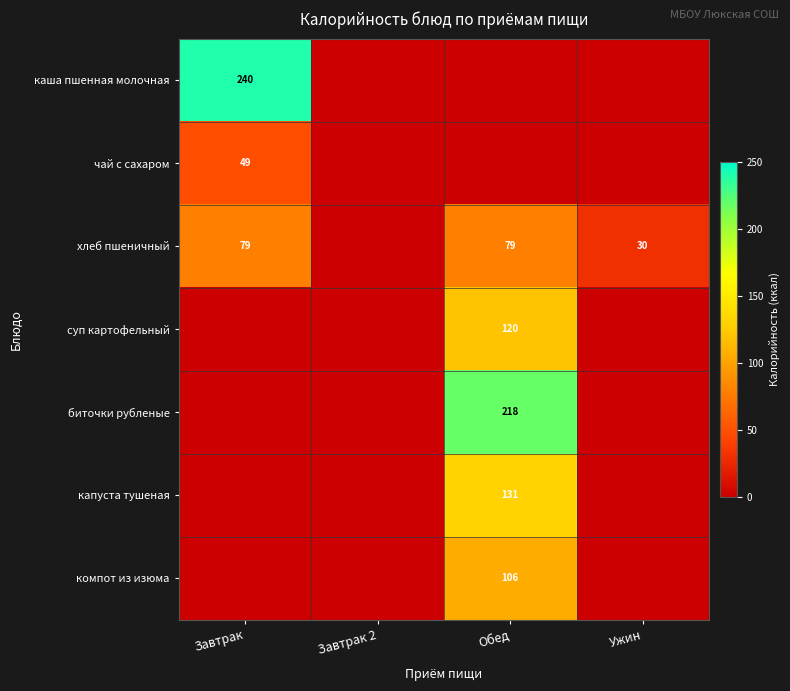

The value of каша пшенная молочная at Завтрак is 240. True or false?

True